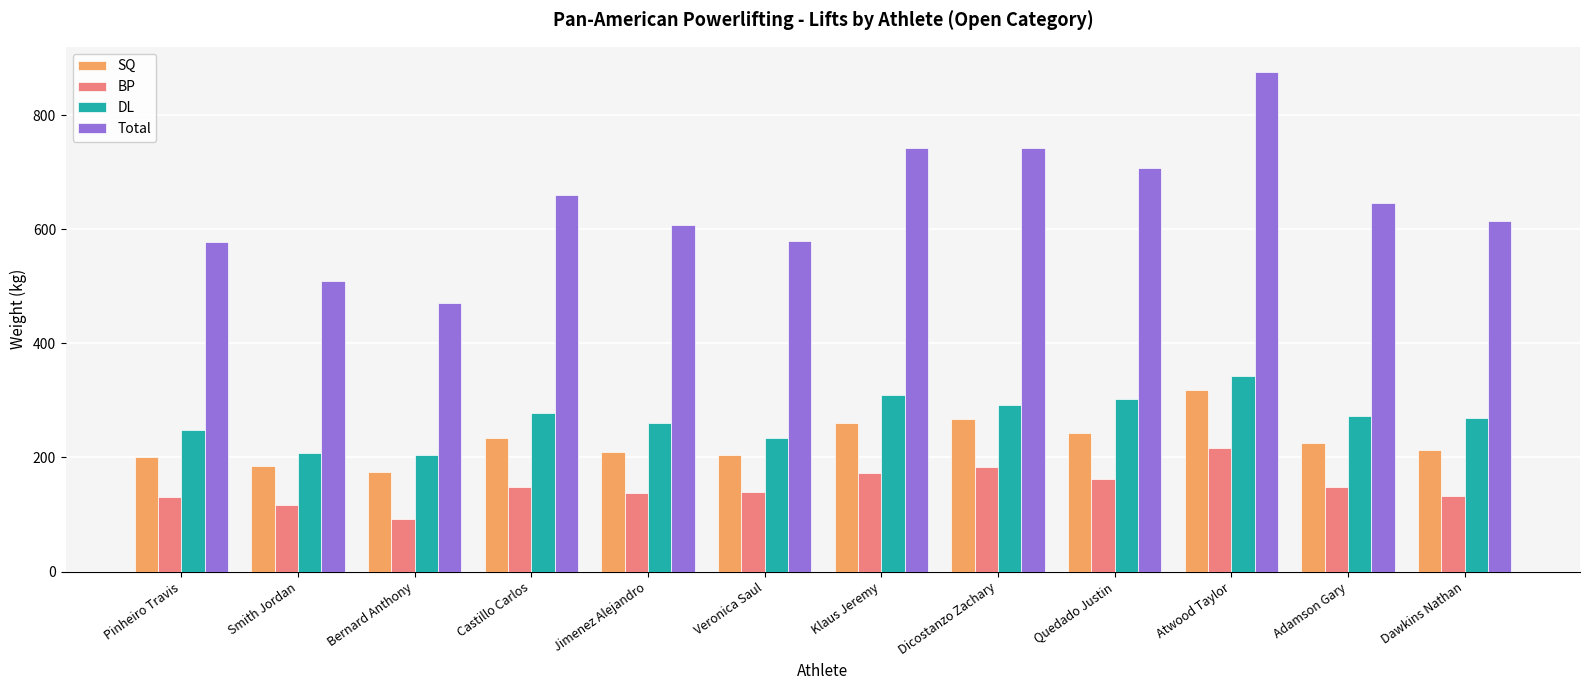

Are the bars horizontal?

No